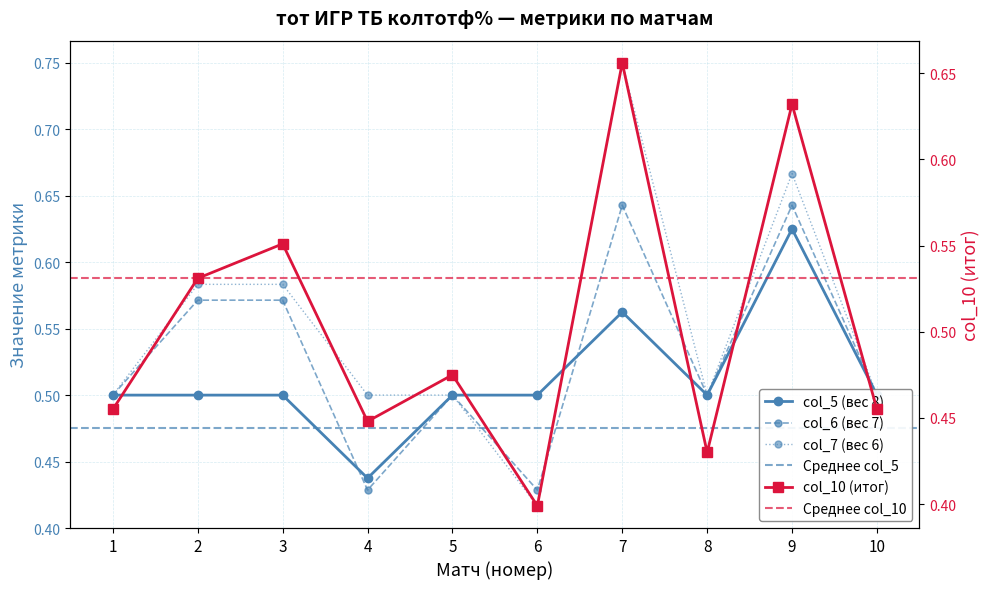

Reading left to right, transcribe all the data shown in this chart.

col_5: 1=0.5	2=0.5	3=0.5	4=0.4	5=0.5	6=0.5	7=0.6	8=0.5	9=0.6	10=0.5
col_6: 1=0.5	2=0.6	3=0.6	4=0.4	5=0.5	6=0.4	7=0.6	8=0.5	9=0.6	10=0.5
col_7: 1=0.5	2=0.6	3=0.6	4=0.5	5=0.5	6=0.4	7=0.8	8=0.5	9=0.7	10=0.5
col_10: 1=0.5	2=0.5	3=0.6	4=0.4	5=0.5	6=0.4	7=0.7	8=0.4	9=0.6	10=0.5